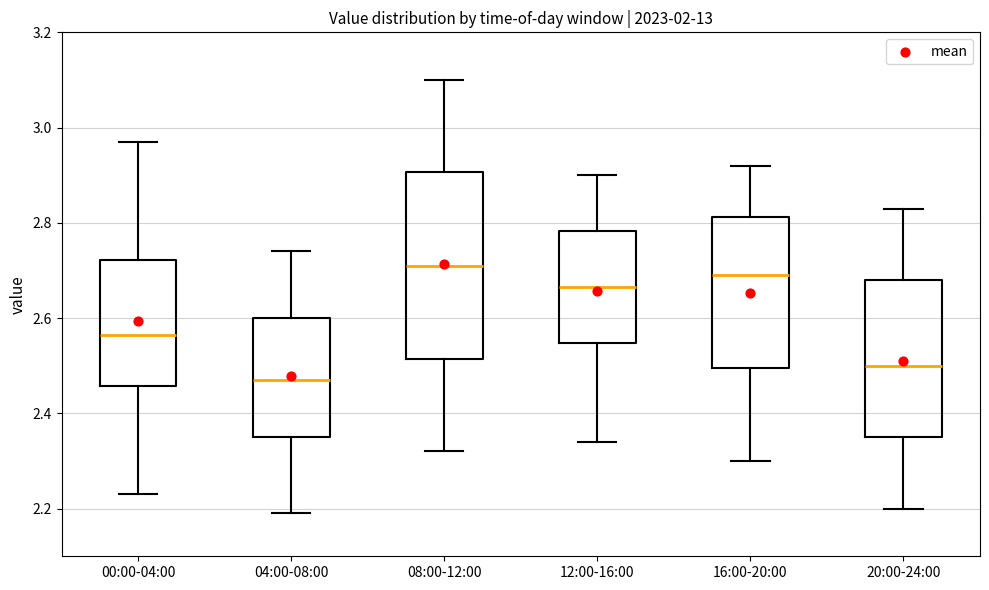

Where does the upper whisker of the box for 16:00-20:00 end on the y-axis? The values are not printed on the chart, so give them approximately, as read against the axis.

2.92